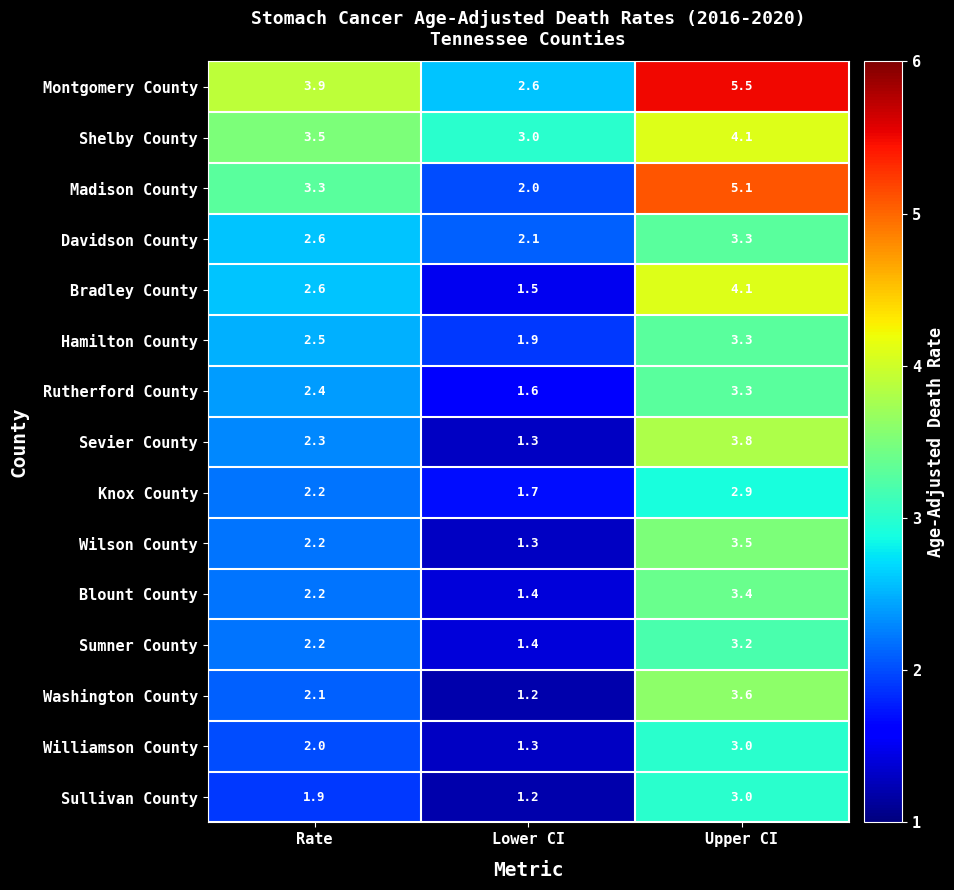

At which category is the sum across all series the highest?

Upper CI